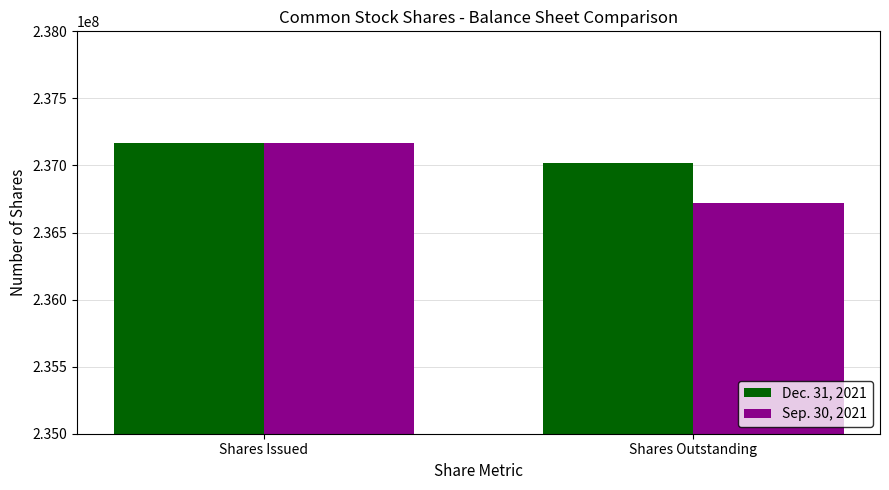

How many series are shown in this chart?

2